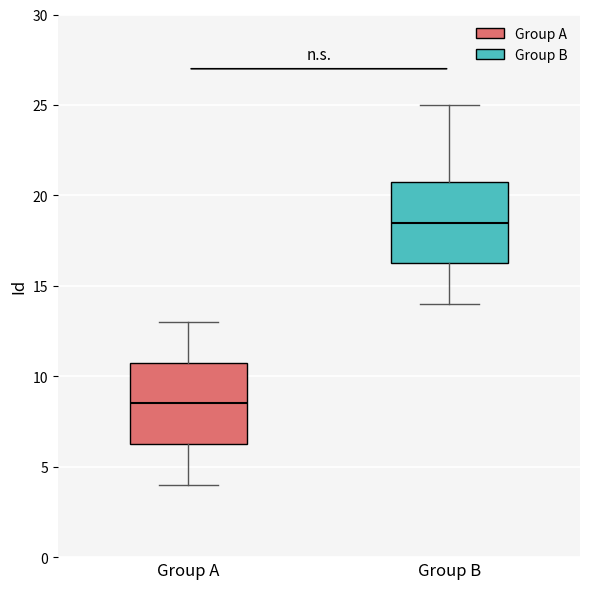

Reading left to right, read every box against the y-axis: the position of its median line, the range the box covers, and the ends of its whiskers. The values are not printed on the chart, so give them approximately, as read against the axis.

Group A: median 8.5, box 6.5 to 11.0, whiskers 4.0 to 13.0
Group B: median 18.5, box 16.5 to 21.0, whiskers 14.0 to 25.0